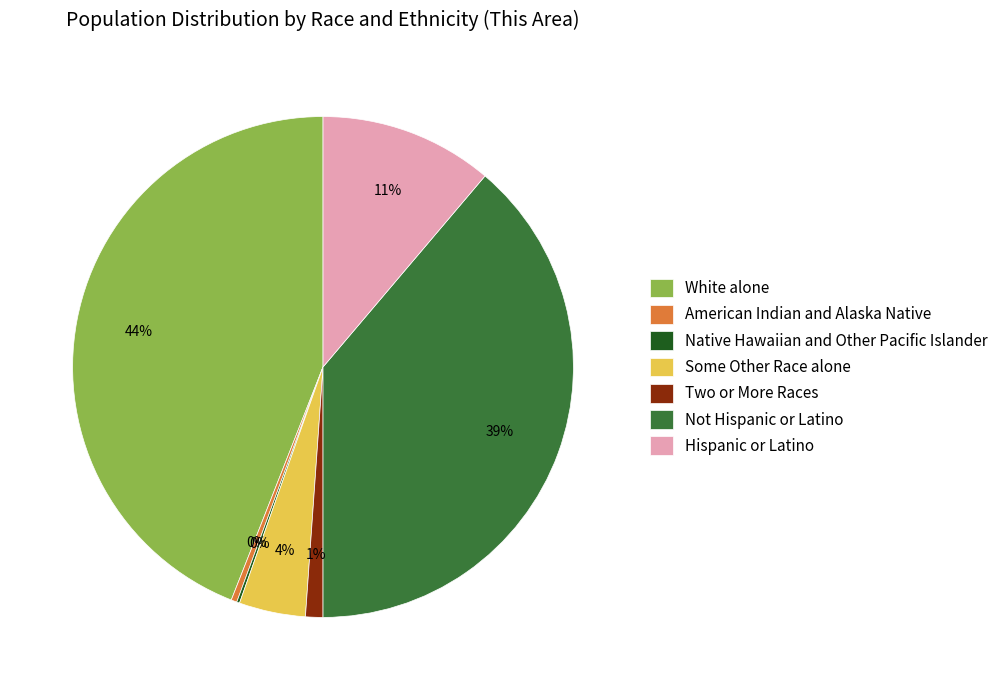

To the nearest percent, what is the difference between the largest and smallest slice percentages?

44%